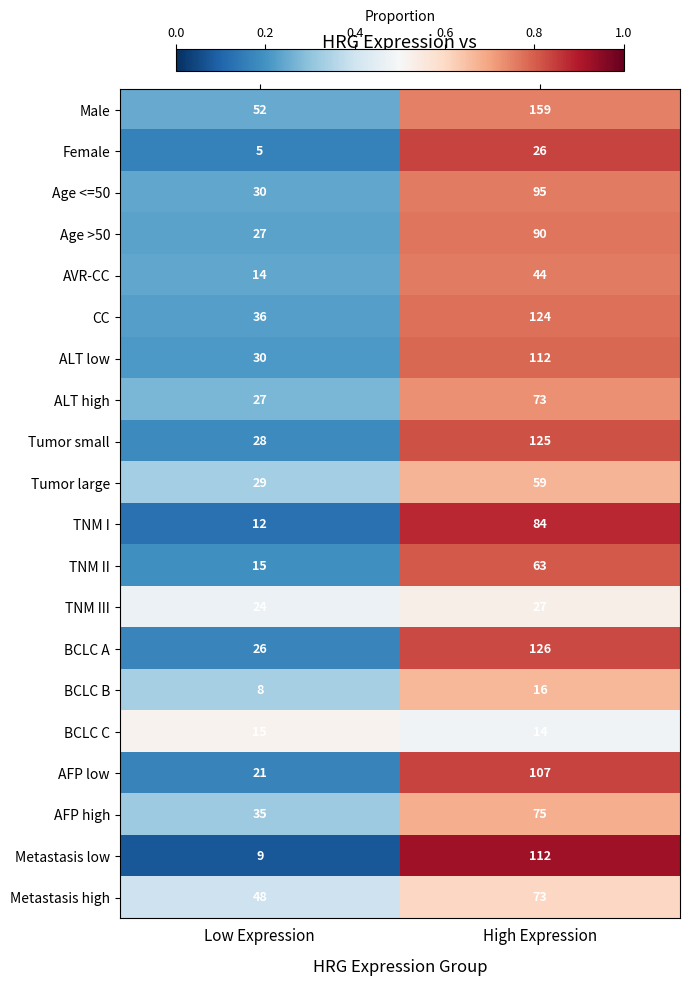

What is the sum of the CC values at High Expression and Low Expression?

160